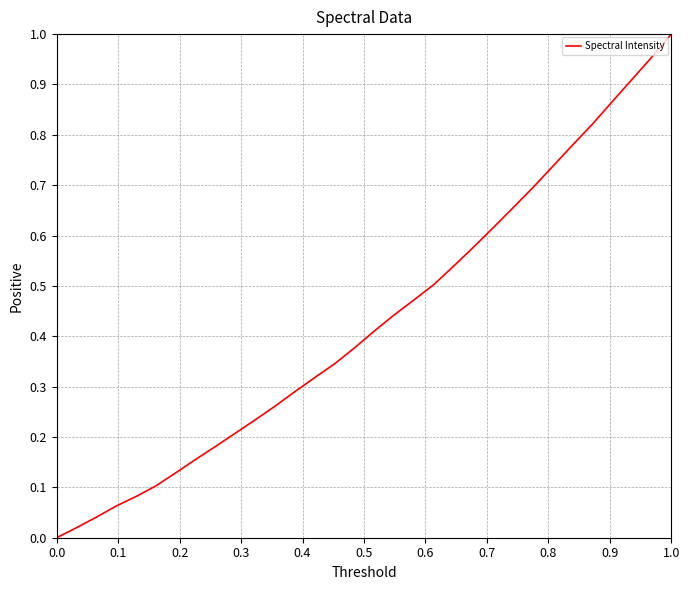

True or false: there are more than 0 points higher than both neighbors.

False